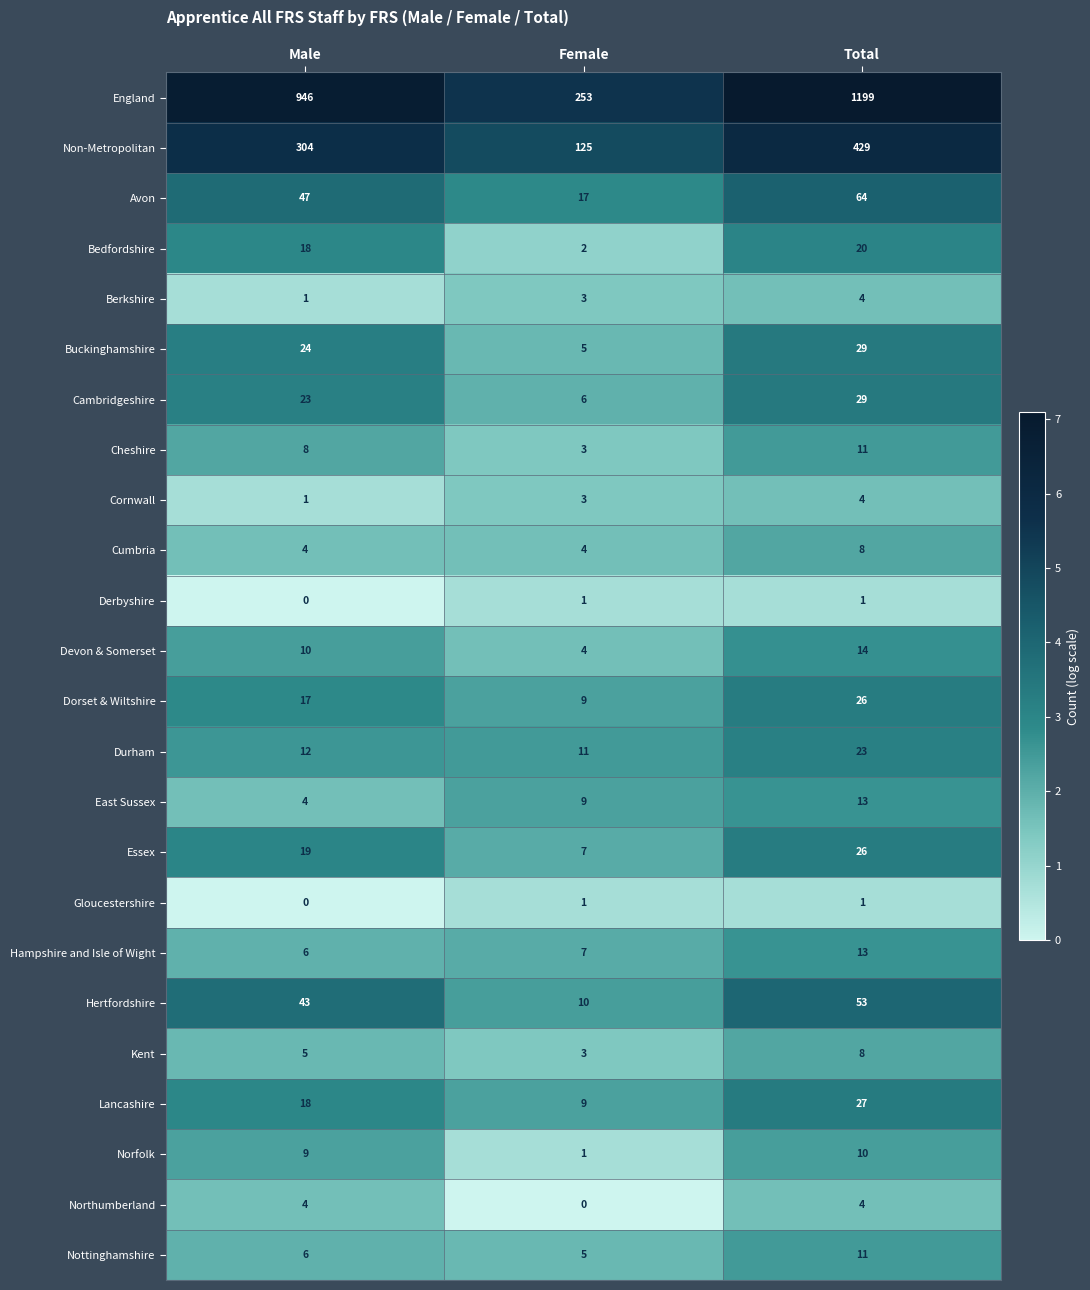

At which category is the sum across all series the highest?

Total